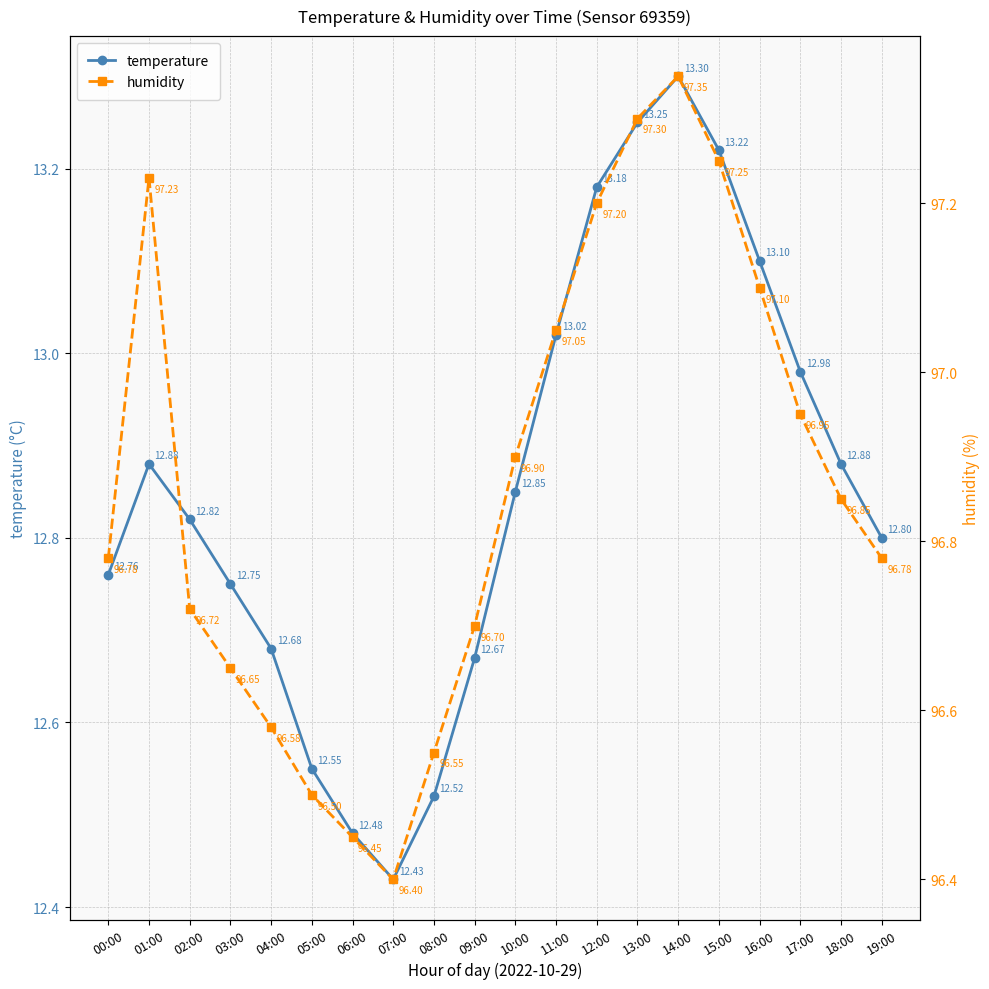

In temperature, how many points are higher than both neighbors (excluding endpoints)?

2